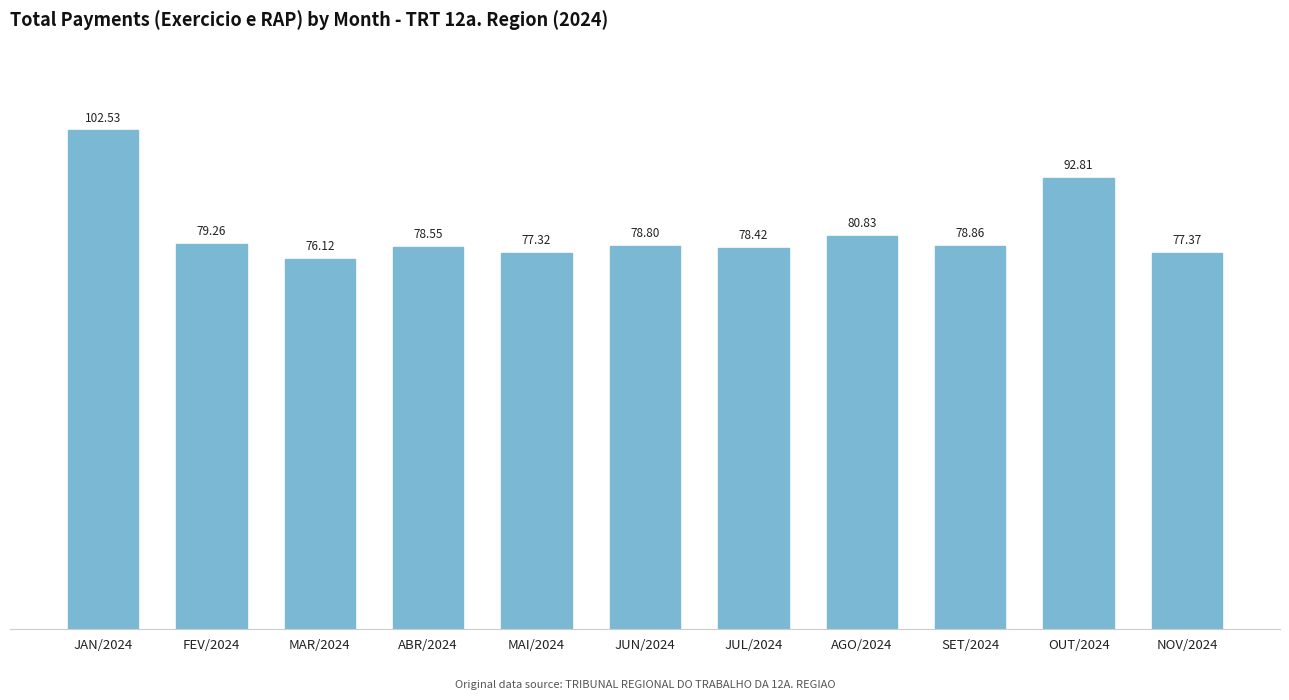

Rank the categories by value from lowest to highest.

MAR/2024, MAI/2024, NOV/2024, JUL/2024, ABR/2024, JUN/2024, SET/2024, FEV/2024, AGO/2024, OUT/2024, JAN/2024